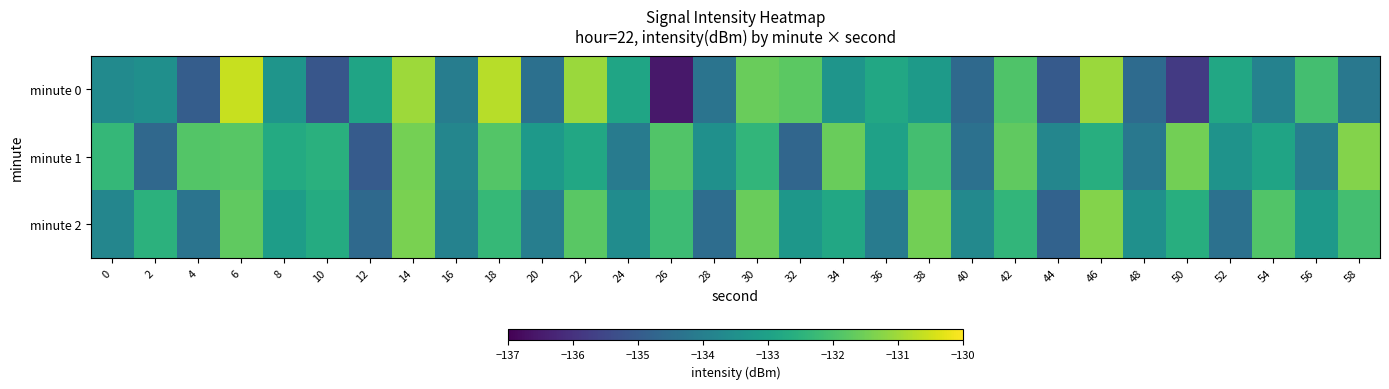

How many series are shown in this chart?

3